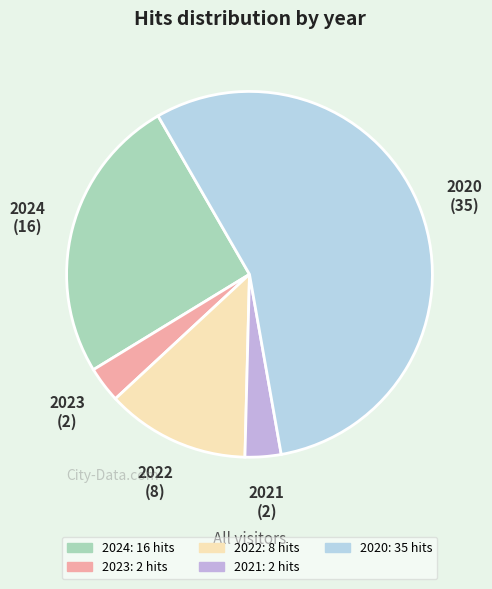

Does 2023 account for over 50% of the chart?

No